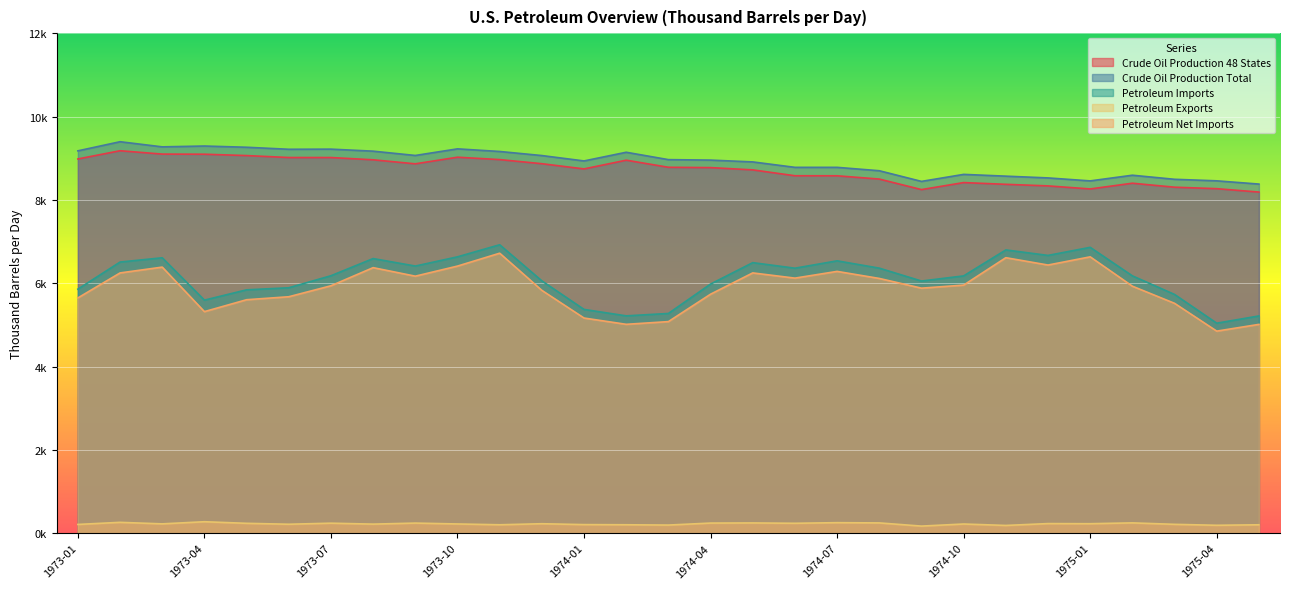

What is the greatest value displayed?

9395.2